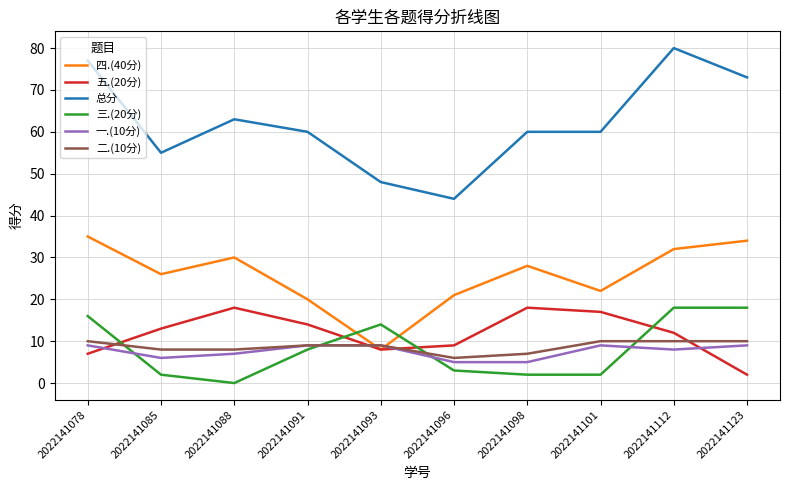

How many values in 三.(20分) are above zero?

9